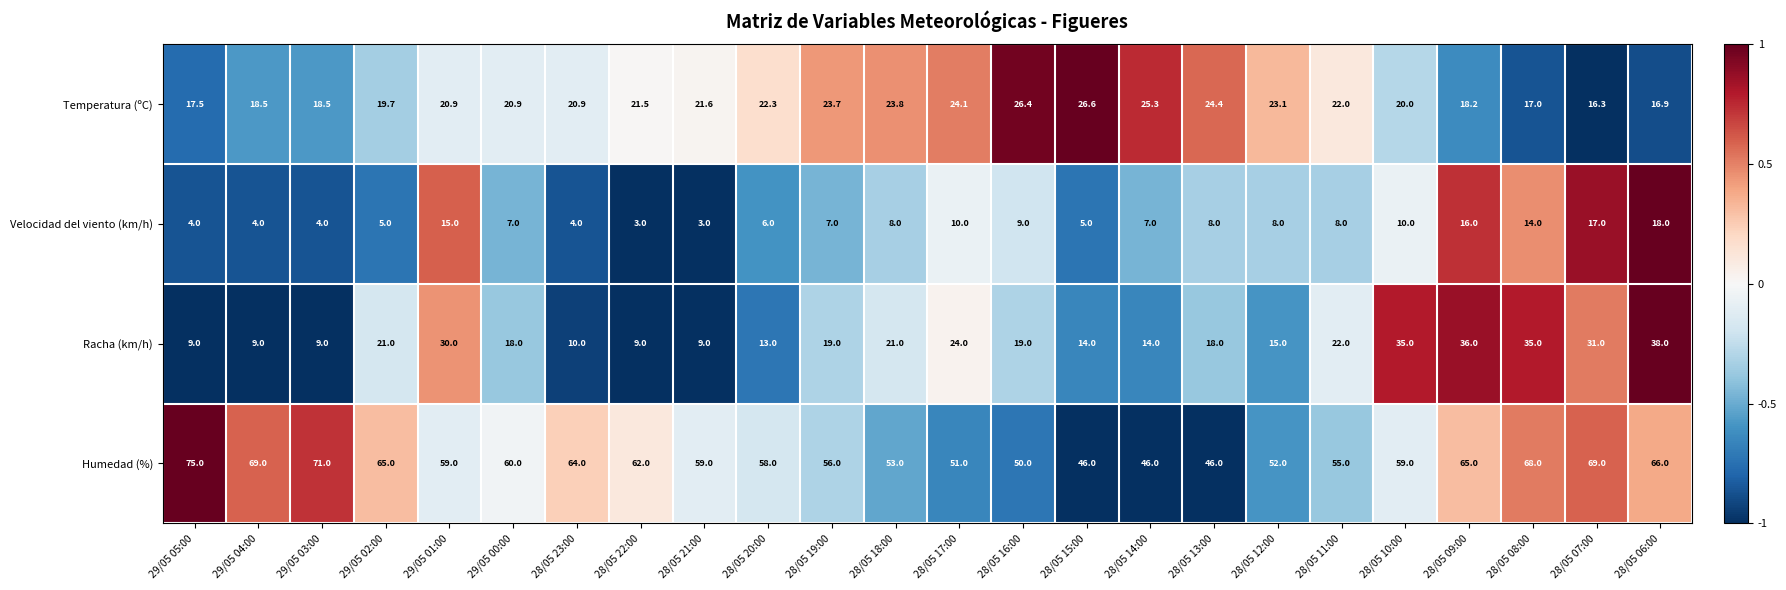

Which series has the largest total across all categories?

Humedad (%)